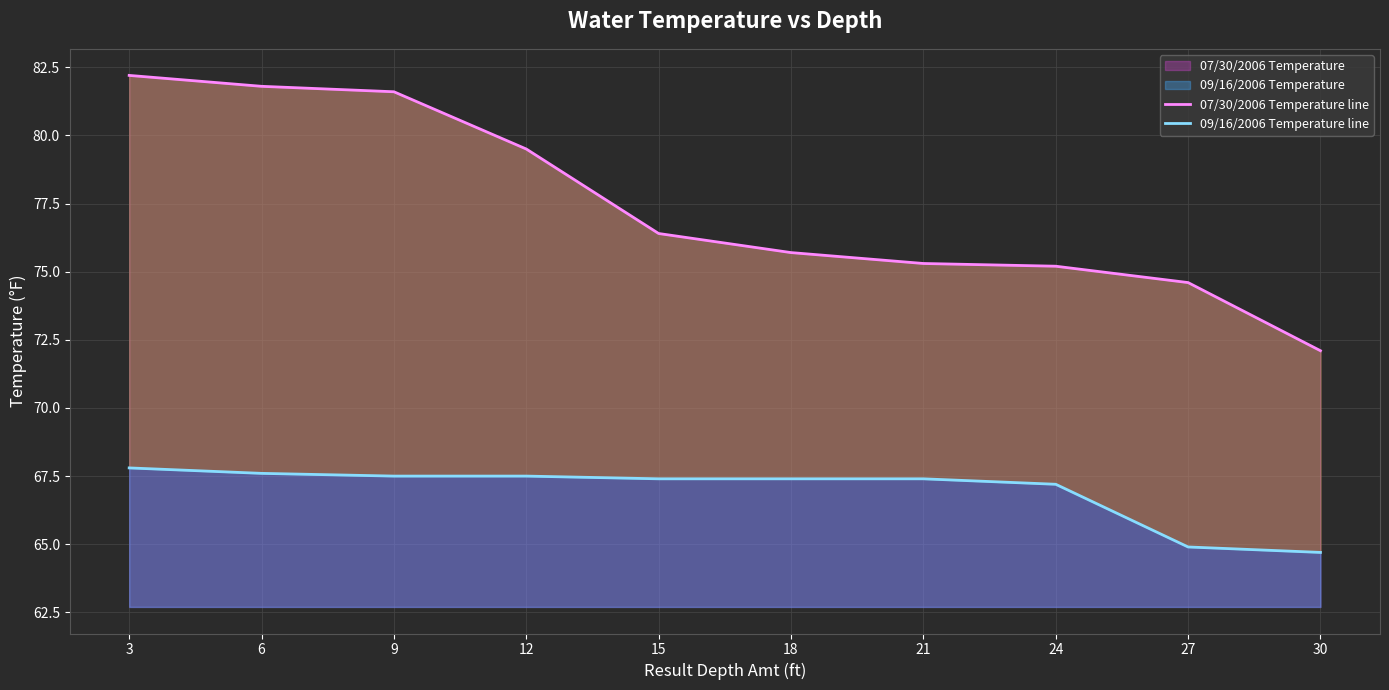

At which category is the sum across all series the highest?

3